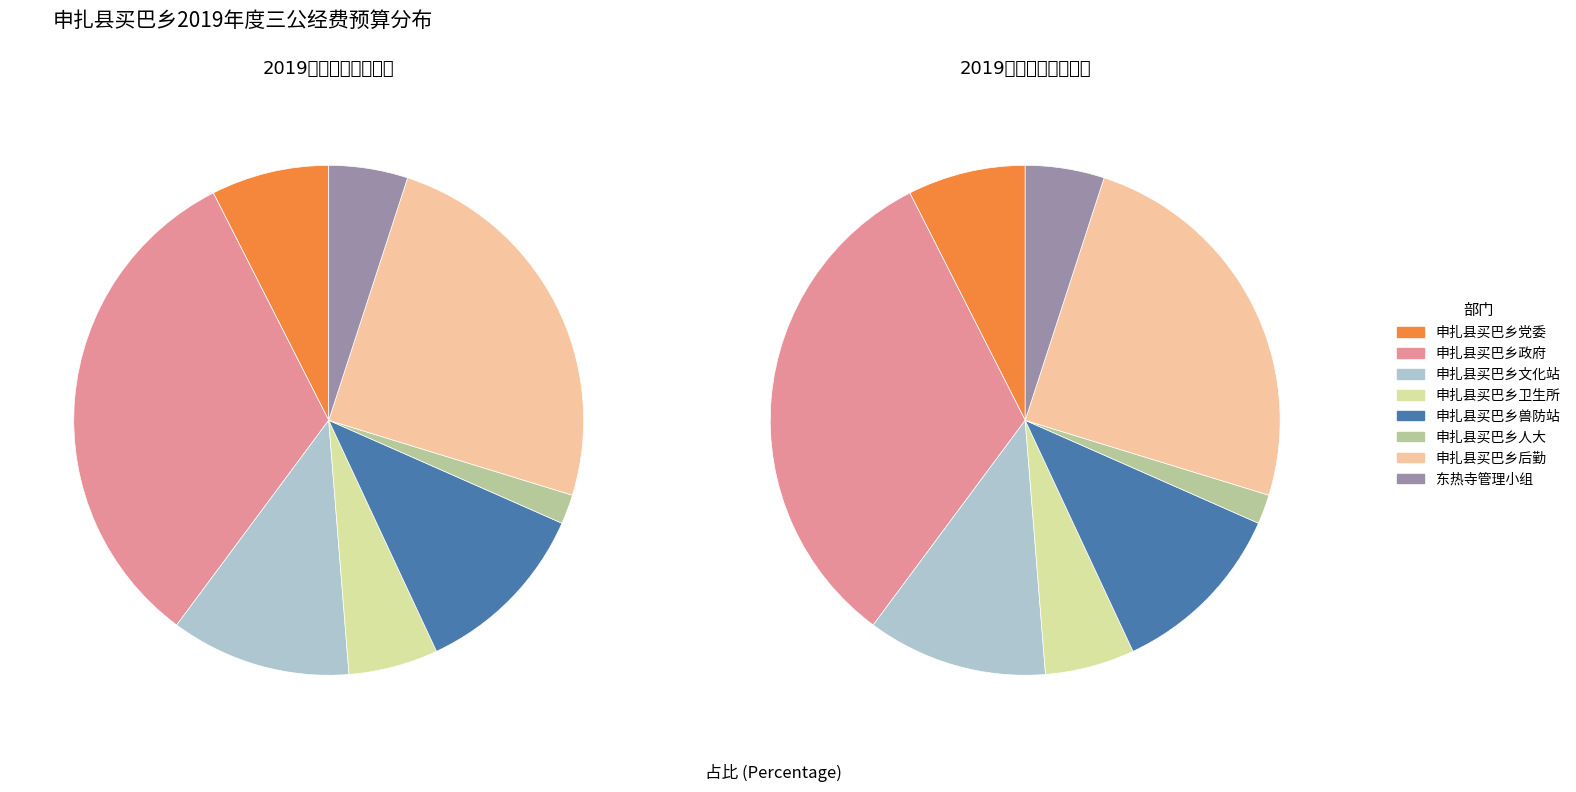

What is the total percentage of 申扎县买巴乡文化站 and 申扎县买巴乡兽防站?

22.9%